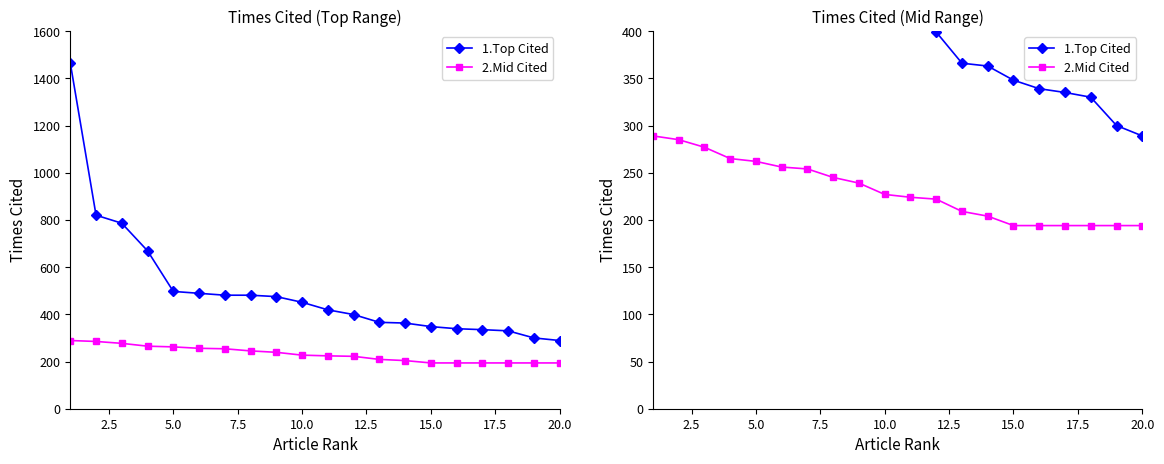

What position from the right is 12.5?

15